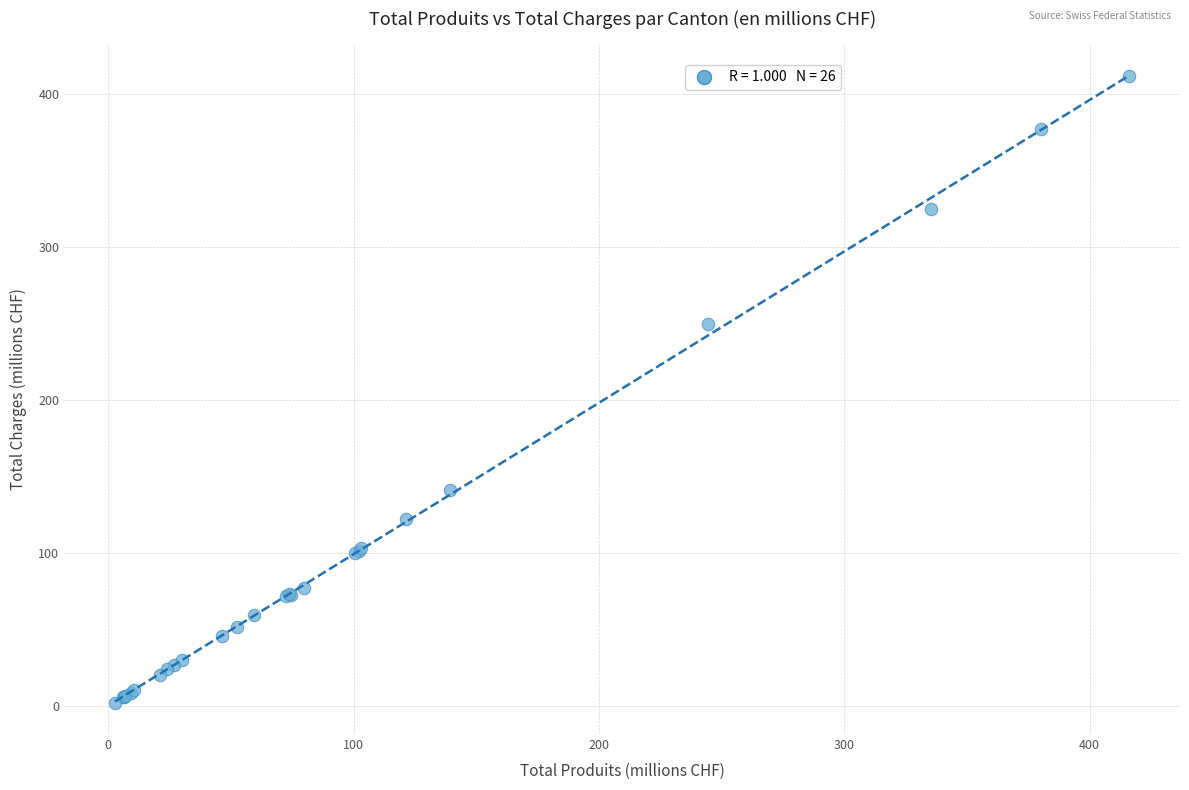

What Y value in the scatter plot is closest to 207?

249.4